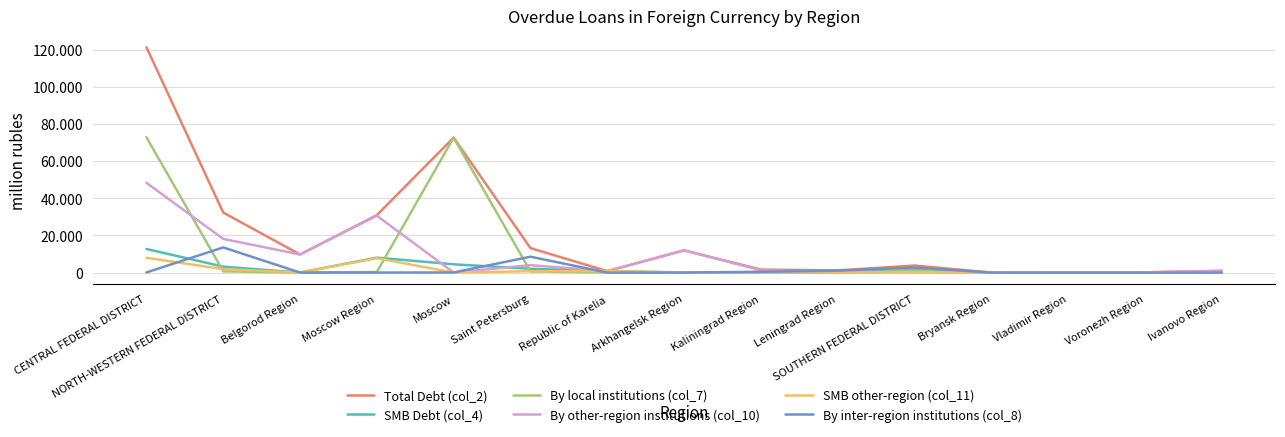

What is the spread (max minus min) of values at SOUTHERN FEDERAL DISTRICT?

3667